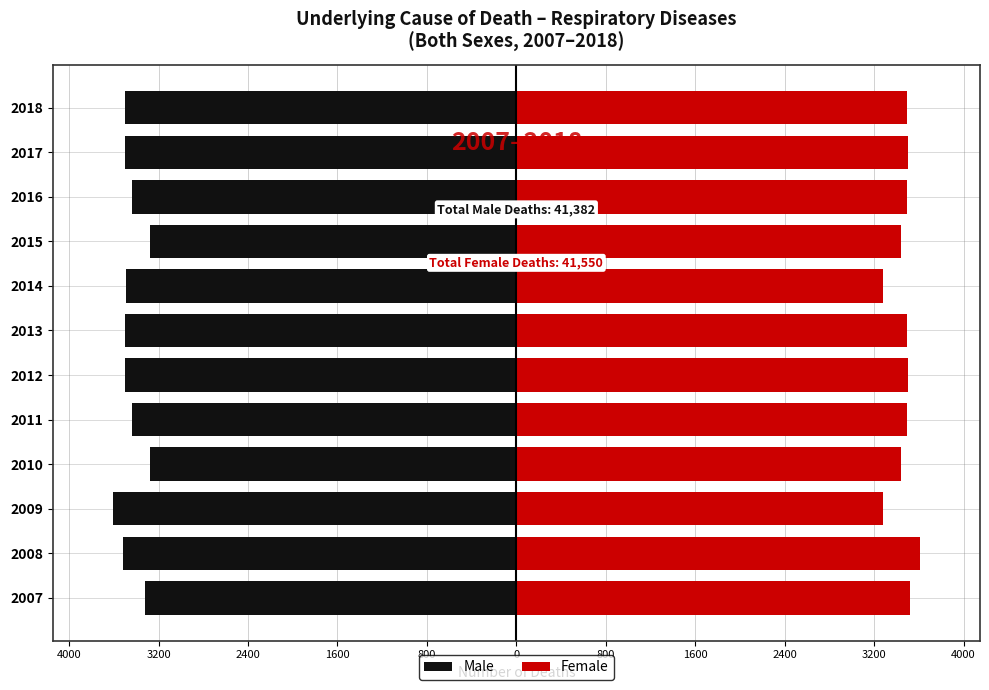

What value does the Female series have at 2012, to the nearest 50?

3500